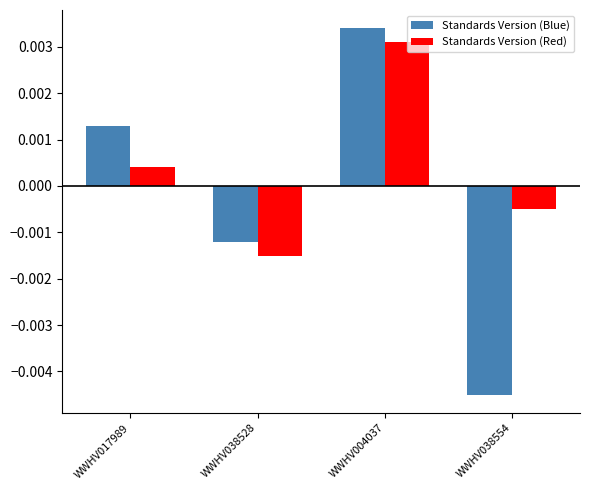

How many data points in Standards Version (Red) are above 0?

2